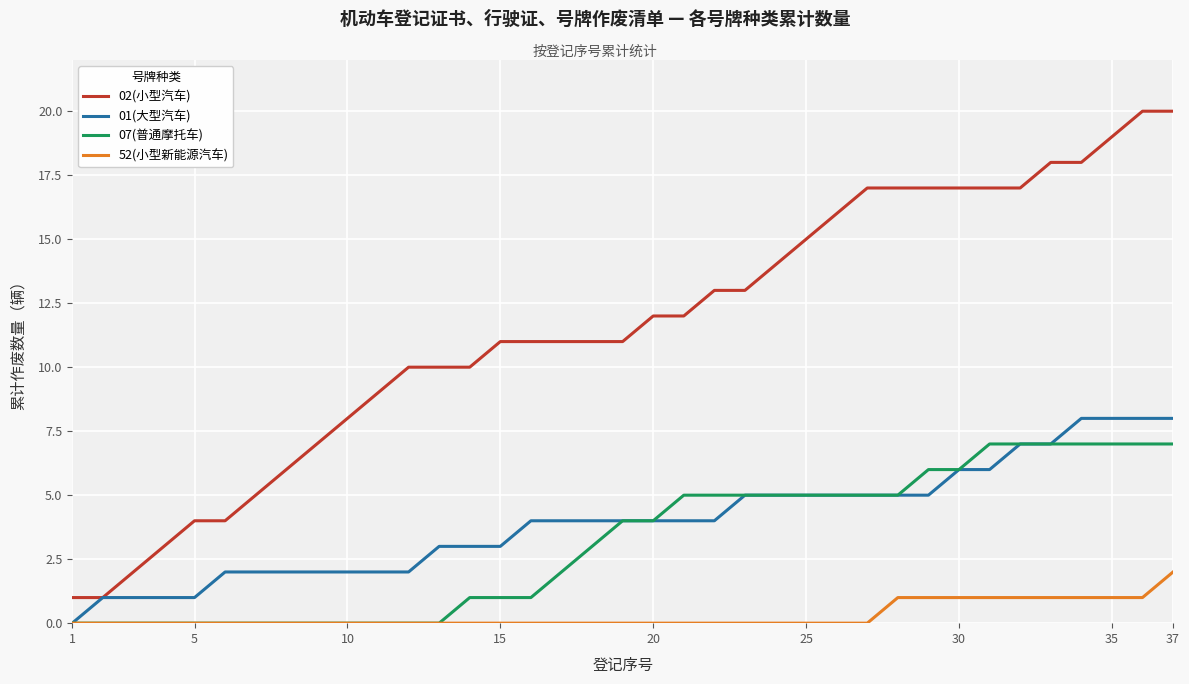

Does the chart have visible grid lines?

Yes